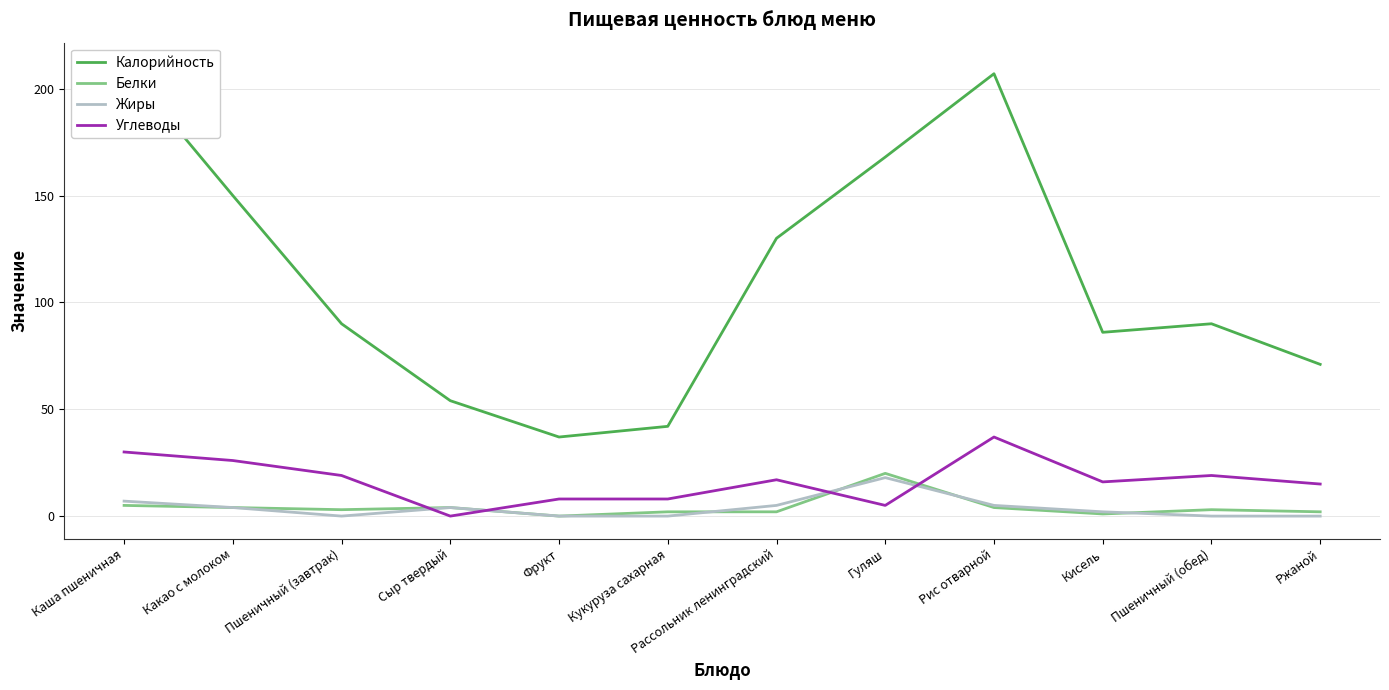

What is the minimum value for Калорийность?

37